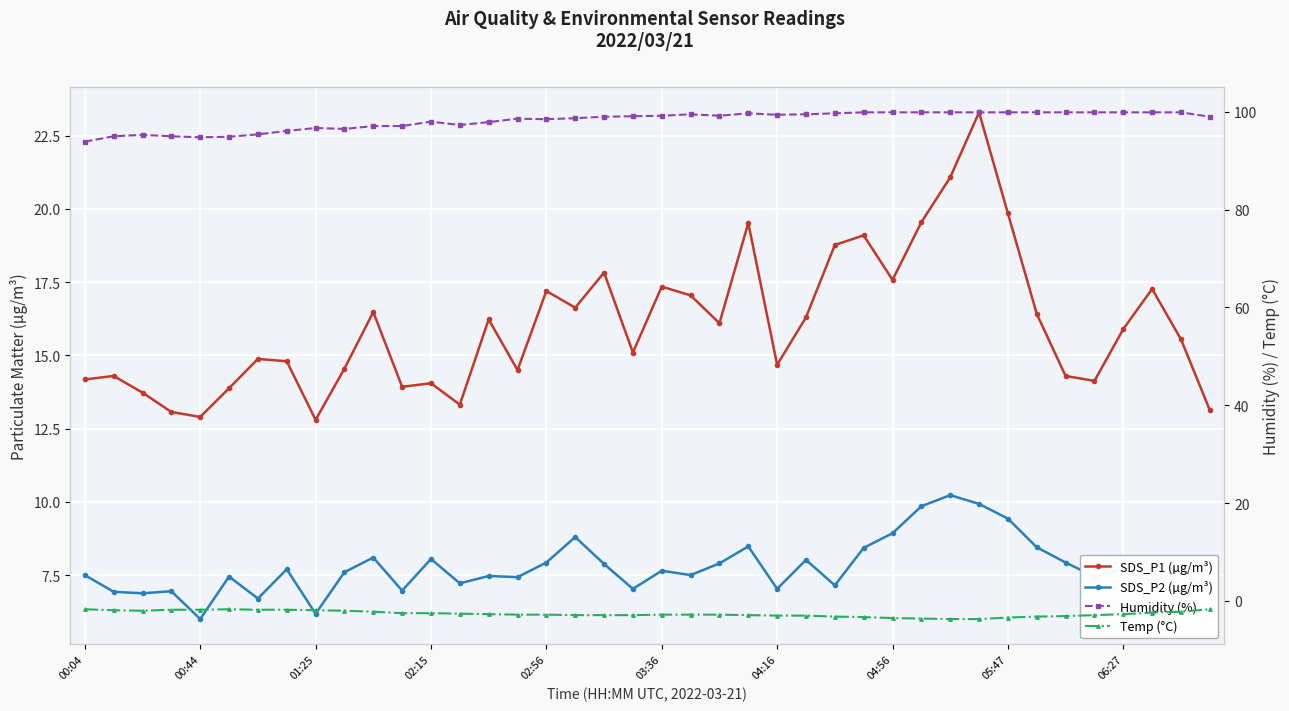

At which category is the sum across all series the highest?

31